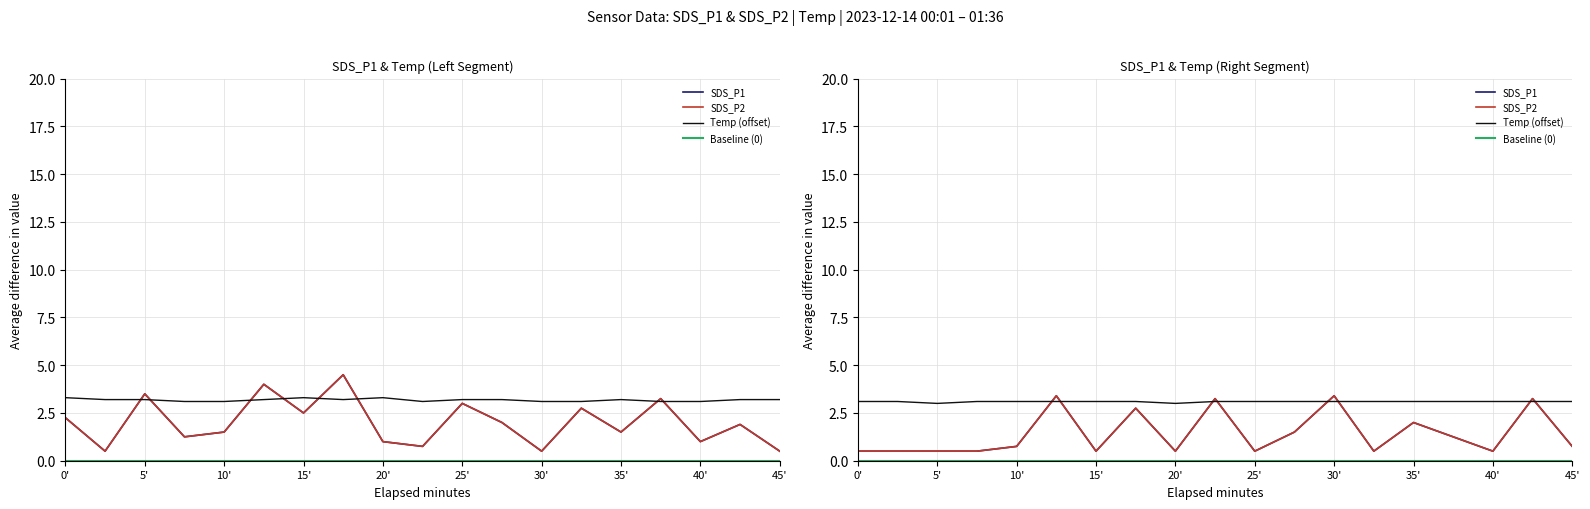

True or false: Baseline (0) has a value of 0.0 at 40'.

True